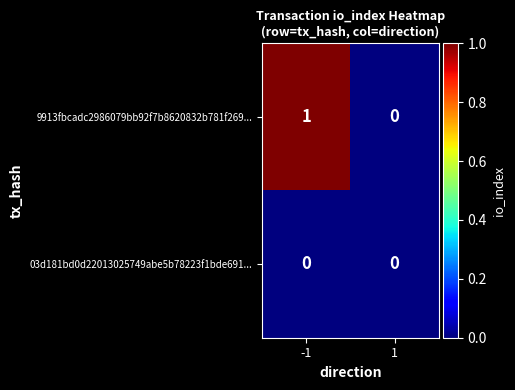

What is the total value across all series at -1?

1